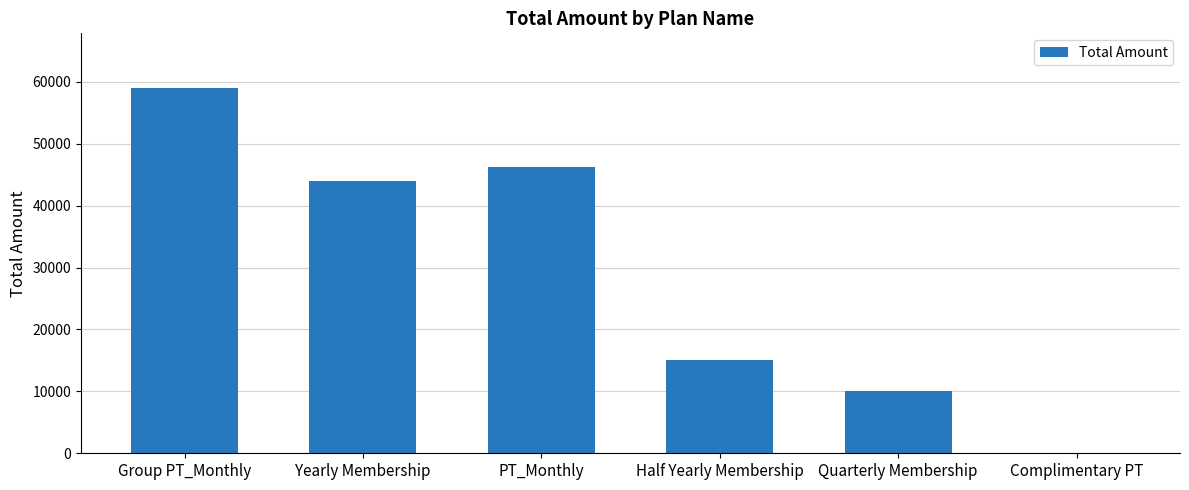

Count the number of categories in the chart.

6